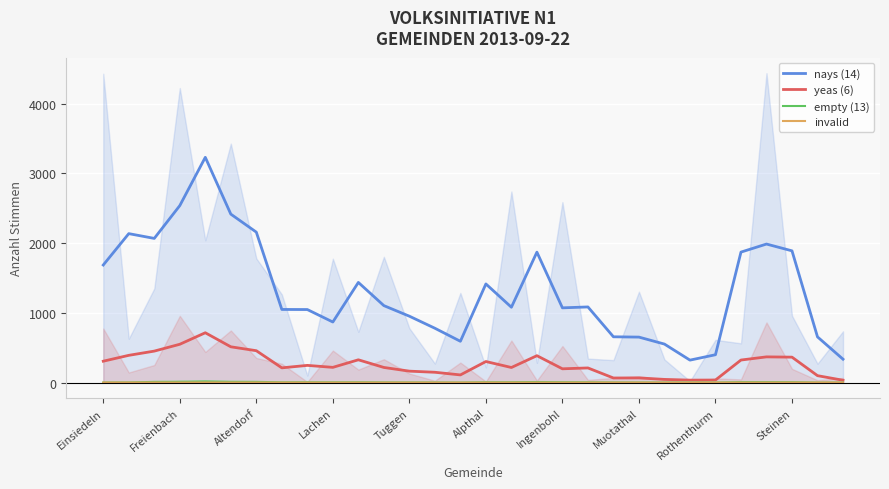

What are all the series names shown in the legend?

nays (14), yeas (6), empty (13), invalid